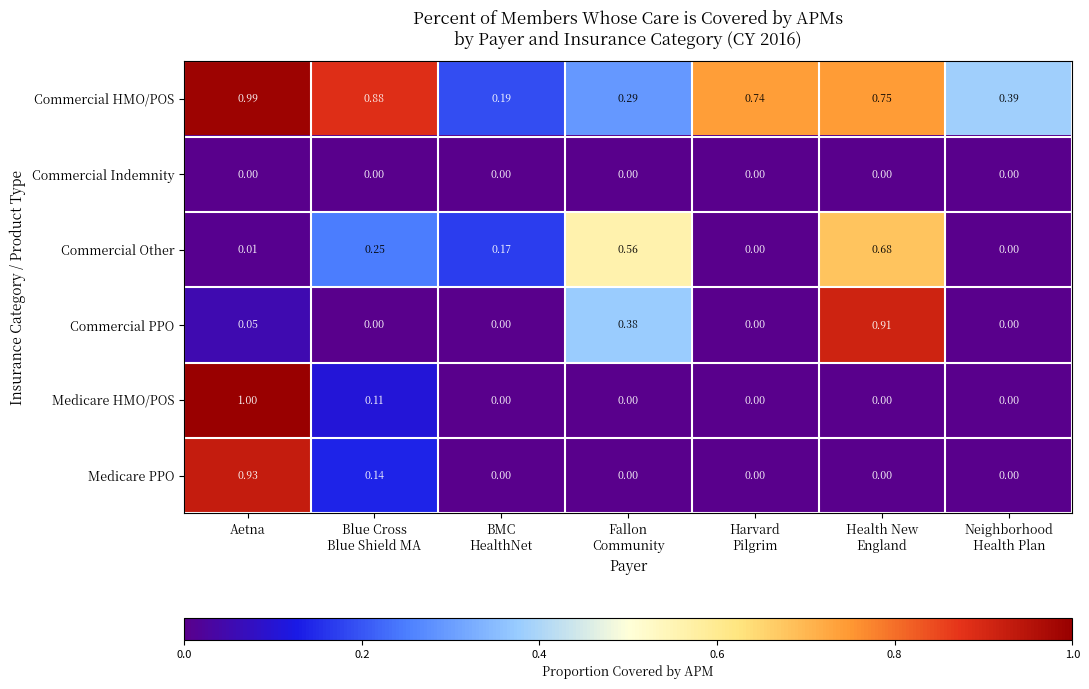

At which label does Medicare PPO reach its peak?

Aetna